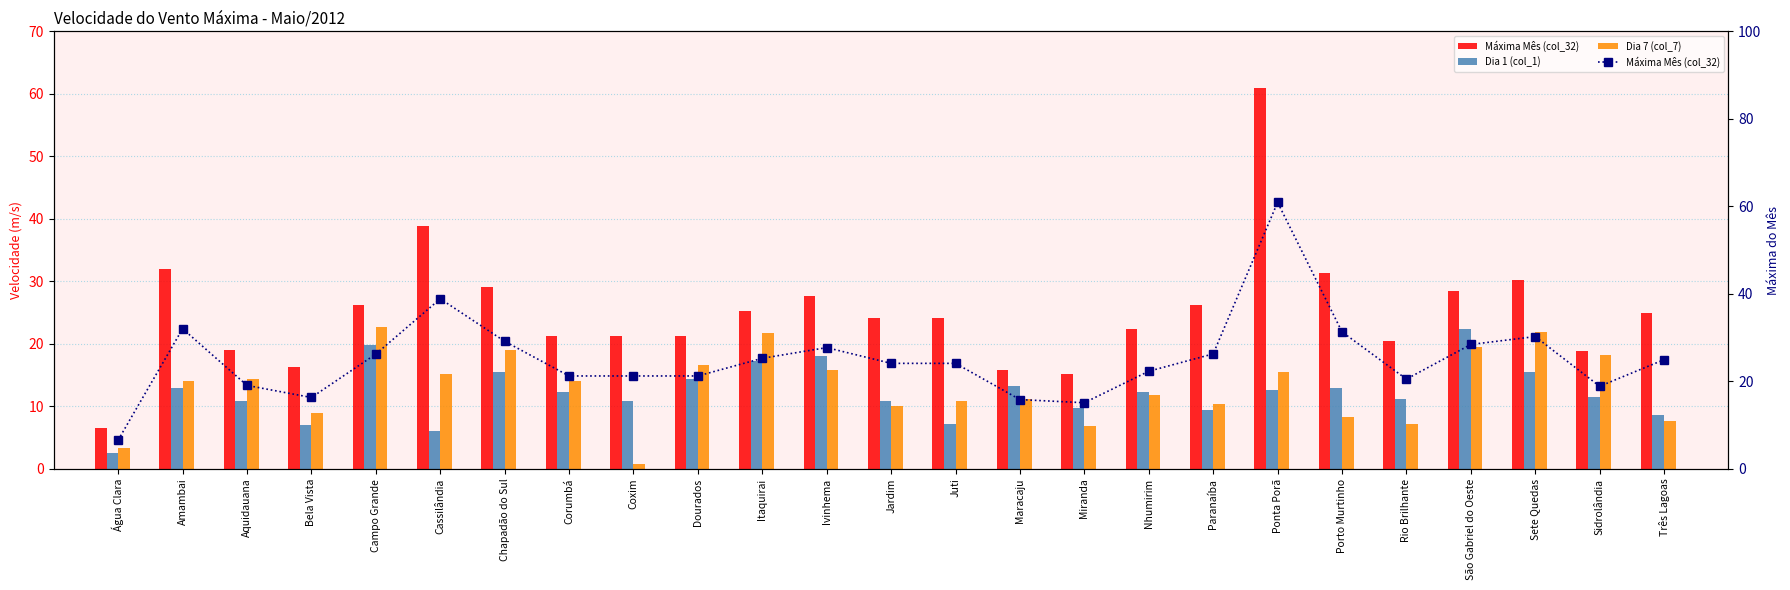

How many categories are shown in the chart?

25